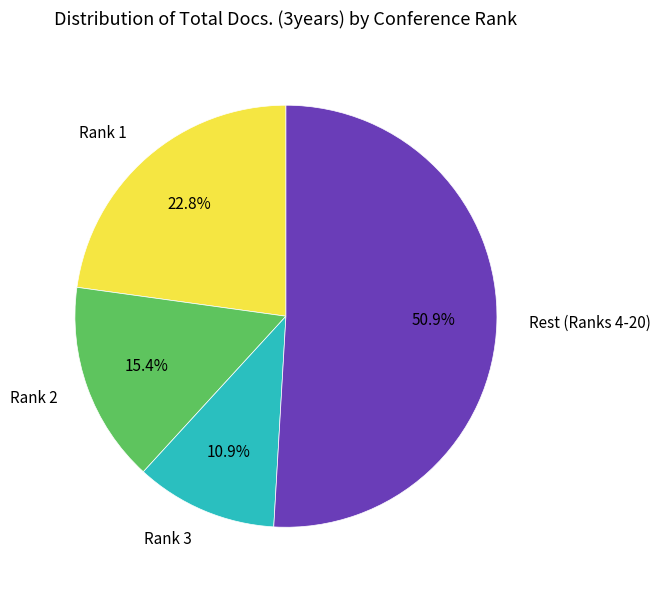

Which has a higher value, Rest (Ranks 4-20) or Rank 2?

Rest (Ranks 4-20)